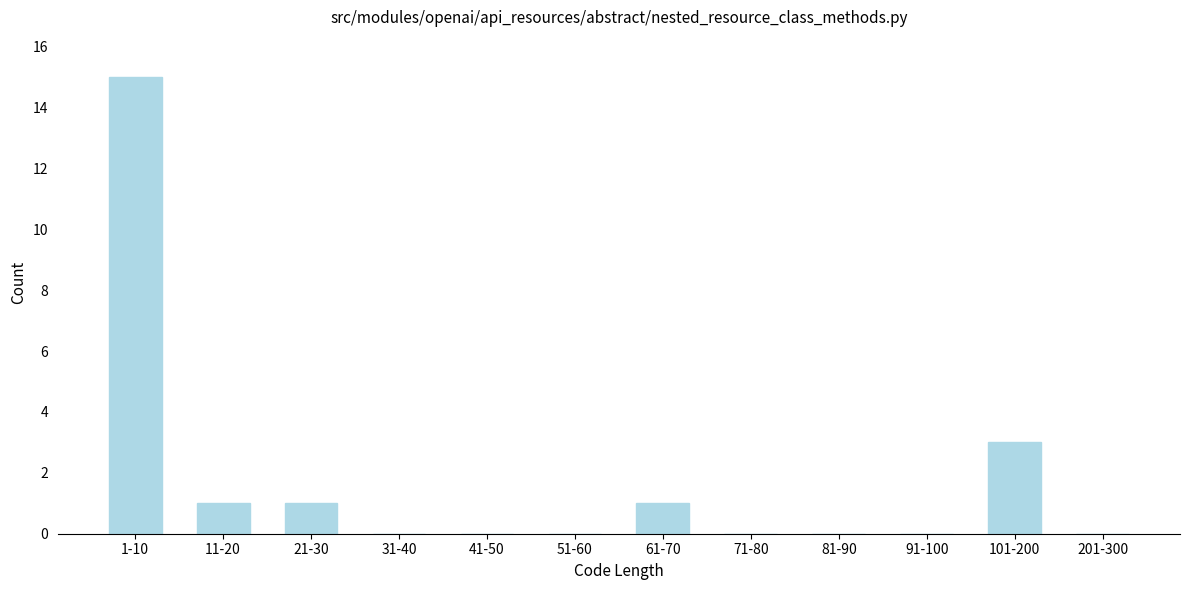

Reading right to left, what are all the values shown in this chart?

201-300=0	101-200=3	91-100=0	81-90=0	71-80=0	61-70=1	51-60=0	41-50=0	31-40=0	21-30=1	11-20=1	1-10=15